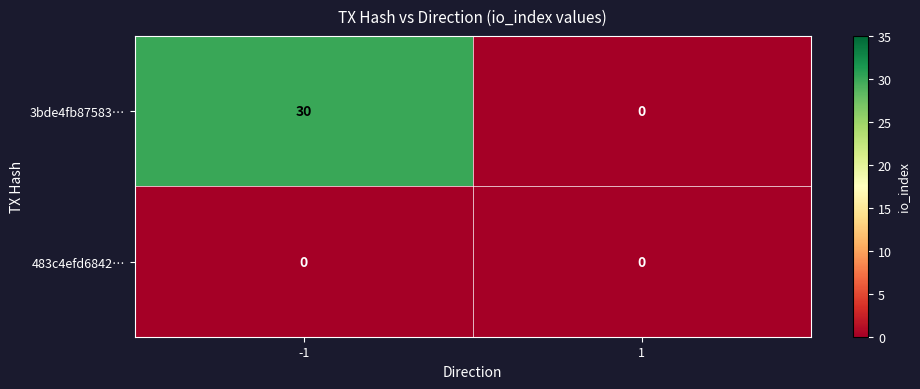

Which series has the widest spread of values?

3bde4fb87583…